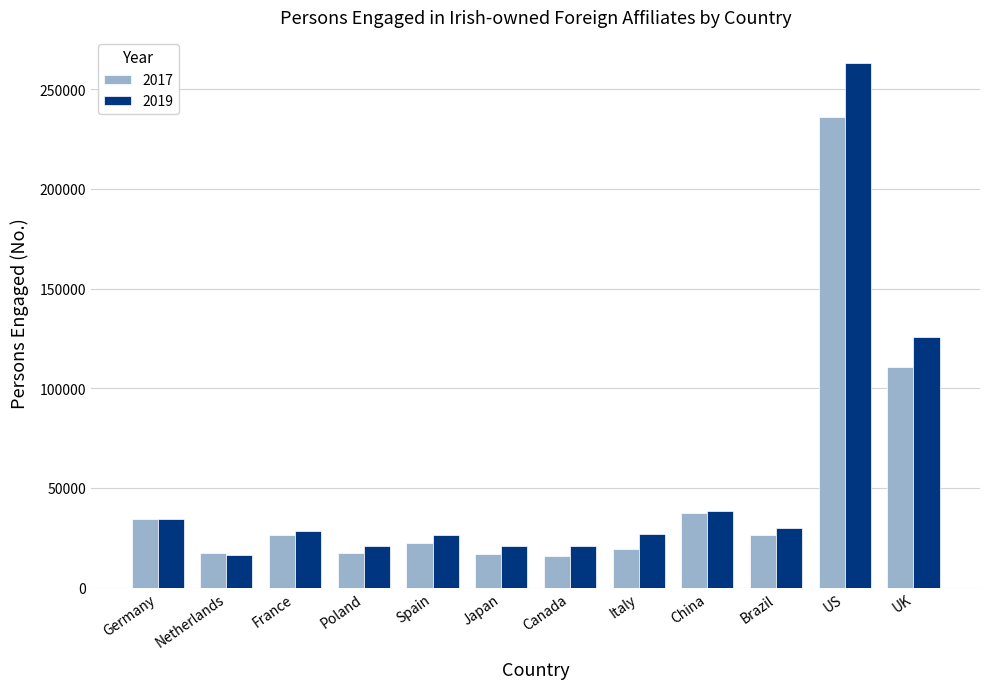

What position from the left is Canada?

7